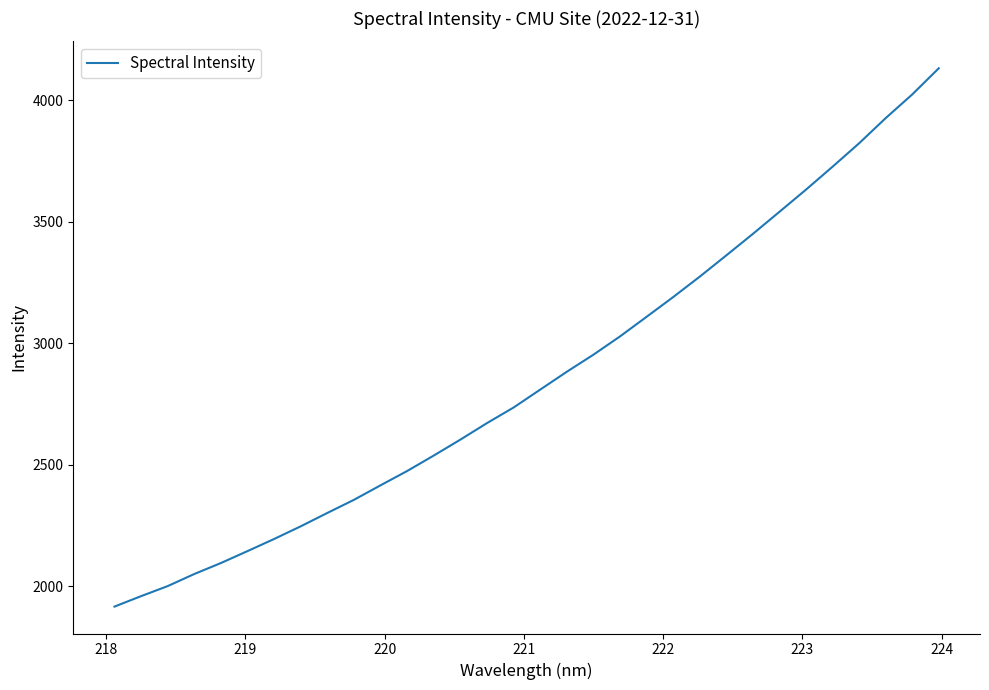

What is the minimum value shown in the chart?

1917.3